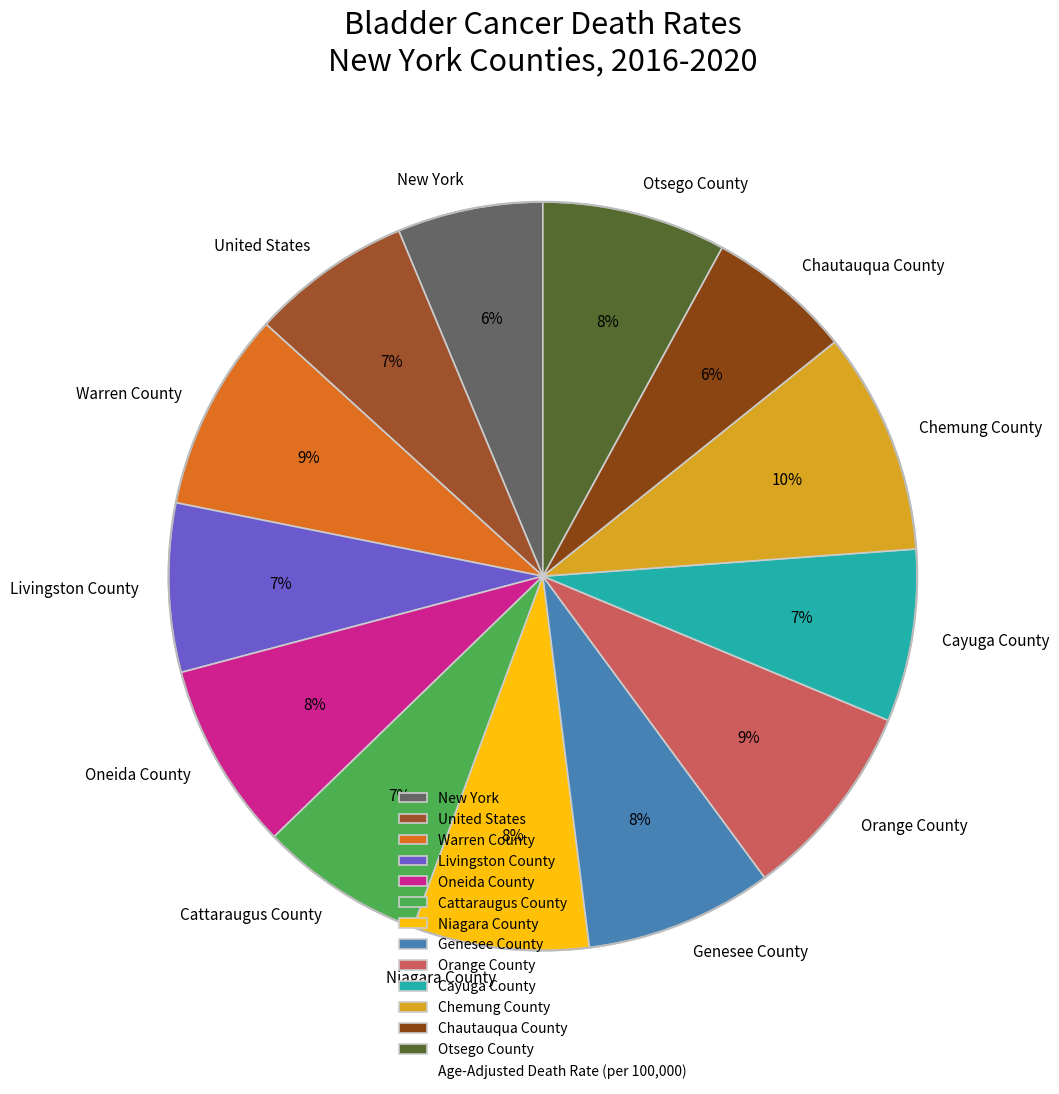

True or false: Genesee County accounts for 8% of the total.

True